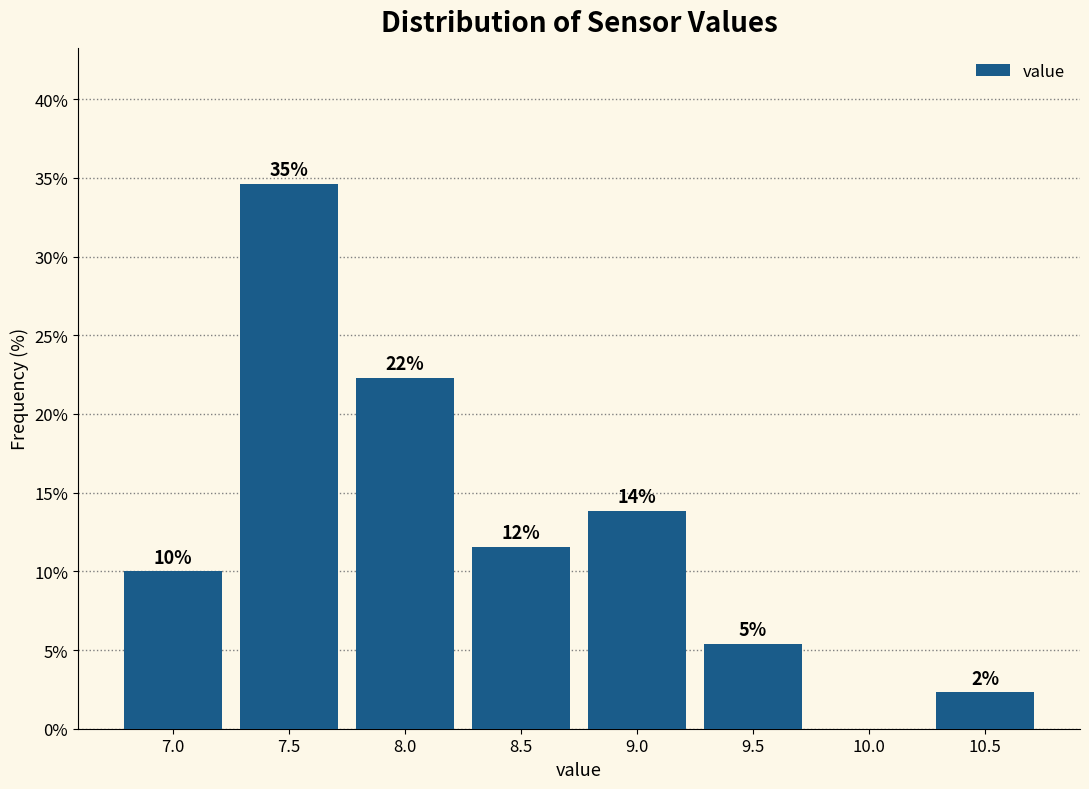

Are the bars horizontal?

No